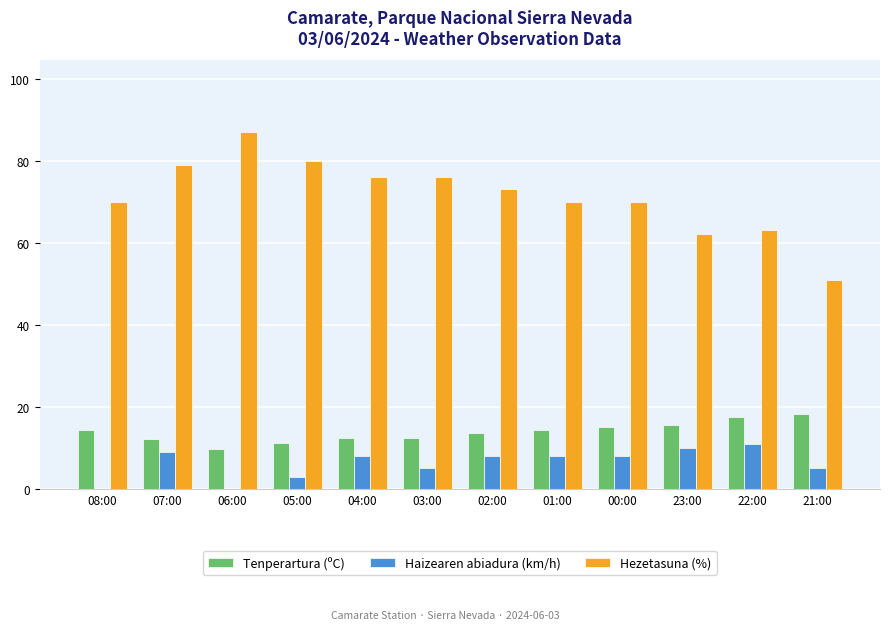

What is the maximum value for Haizearen abiadura (km/h)?

11.0